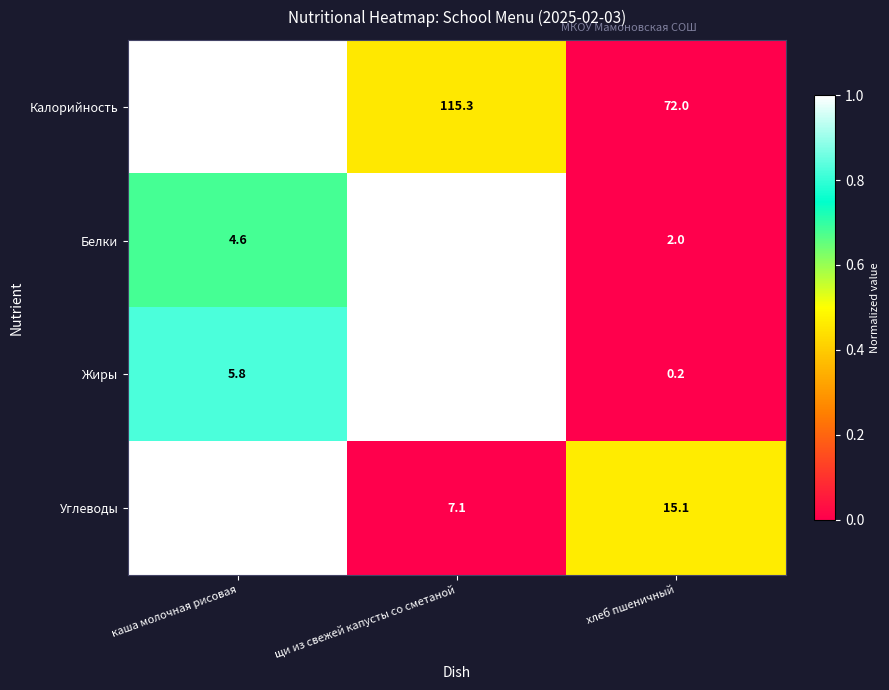

Reading right to left, extract all data points from this chart.

Калорийность: 72.0	115.3	167.2
Белки: 2.0	5.8	4.6
Жиры: 0.2	7.0	5.8
Углеводы: 15.1	7.1	24.3